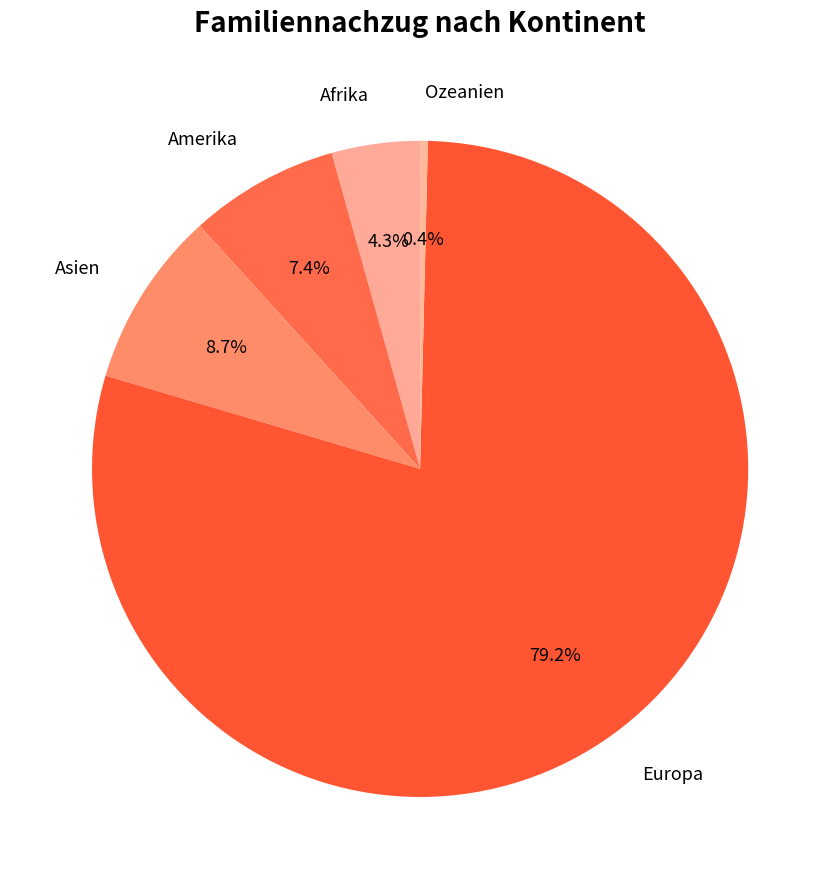

To the nearest percent, what portion does Europa represent?

79%